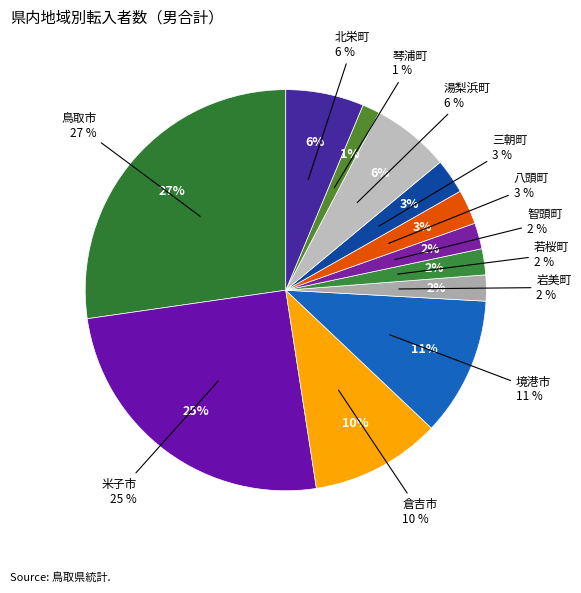

Which category has the biggest portion of the pie?

鳥取市